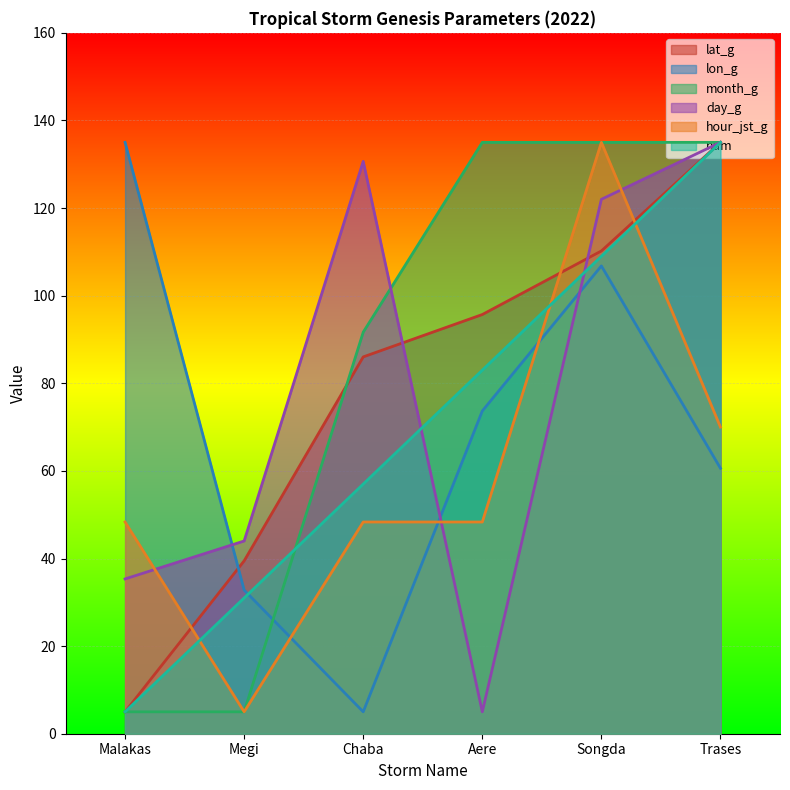

What is the label of the 2nd point from the left?

Megi